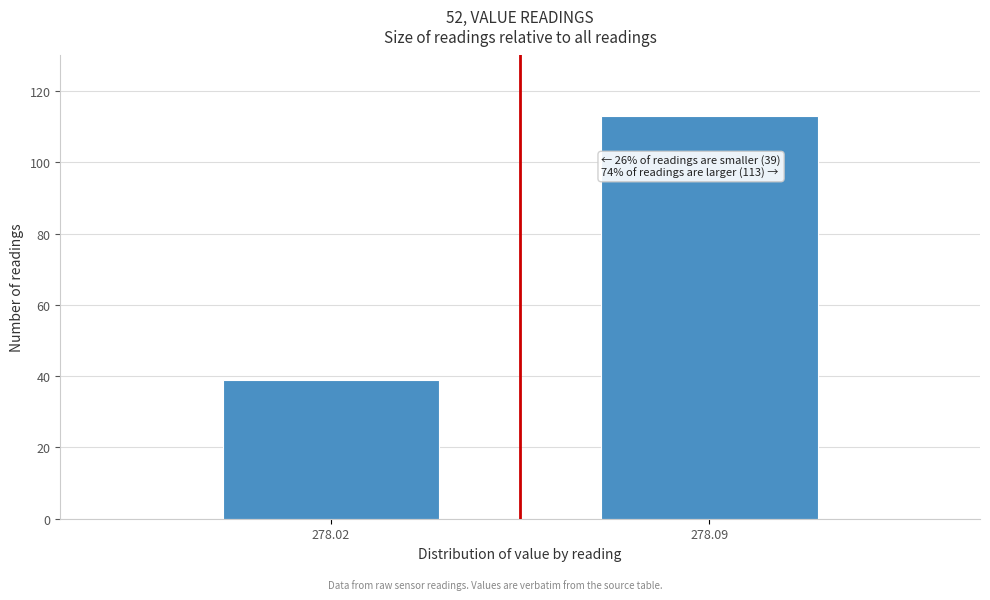

Reading left to right, what are all the values shown in this chart?

39	113